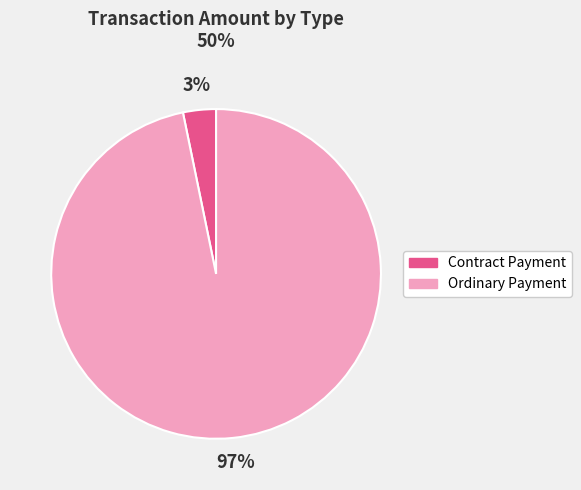

Combined, do Ordinary Payment and Contract Payment account for over 50%?

Yes